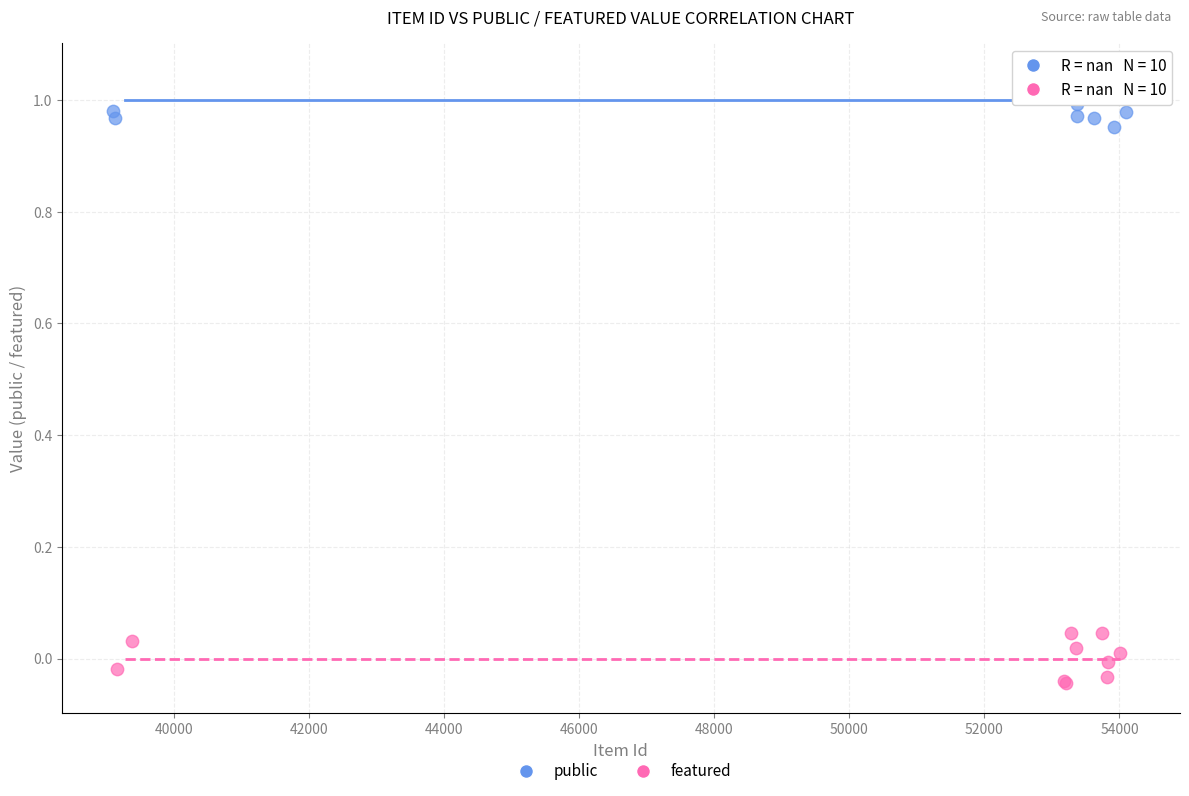

Which series contains the highest Y value?

public